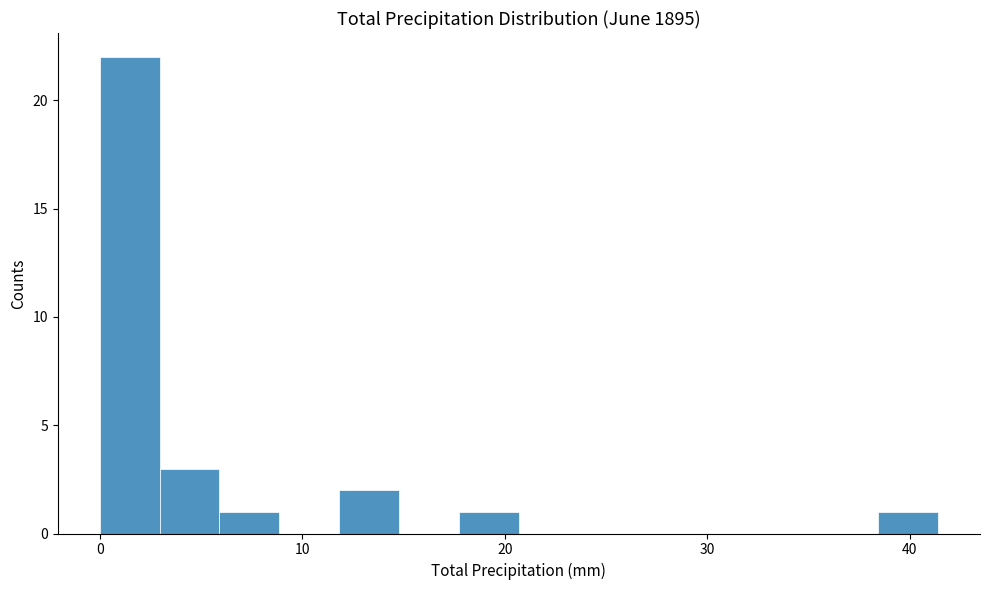

Read against the x-axis, roughly where is the centre of the tallest bar?

1